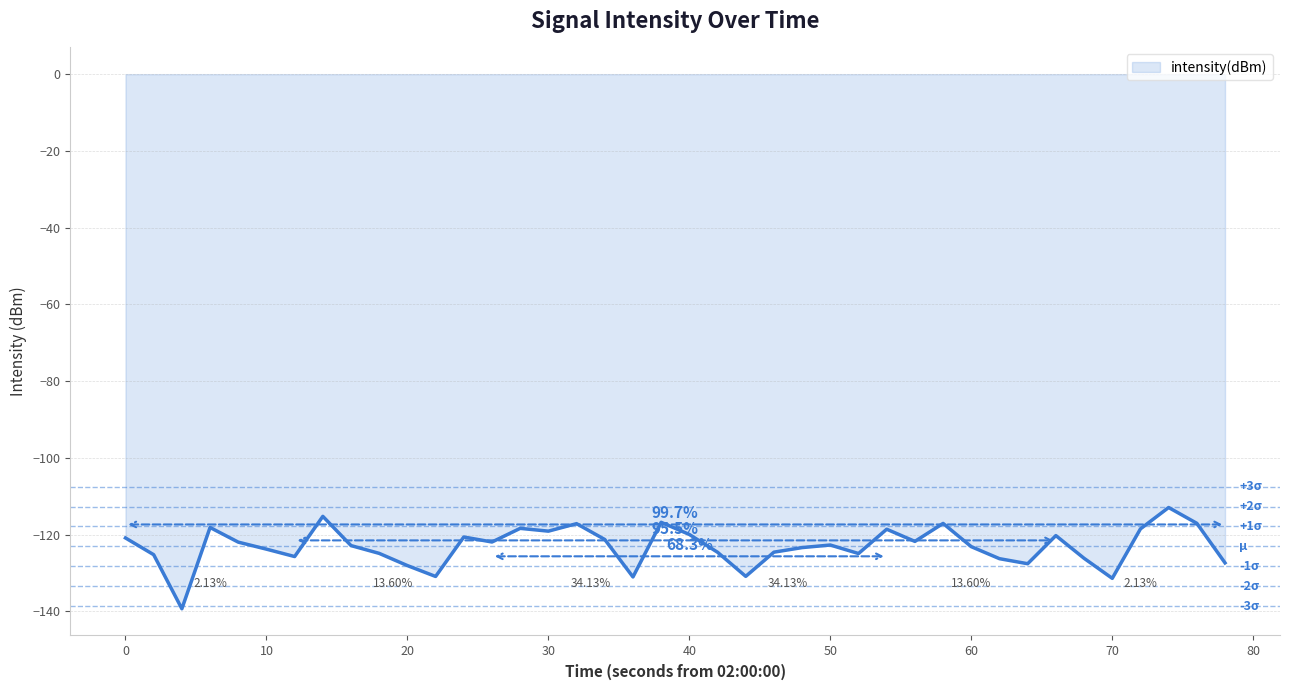

What is the smallest value displayed?

-139.3